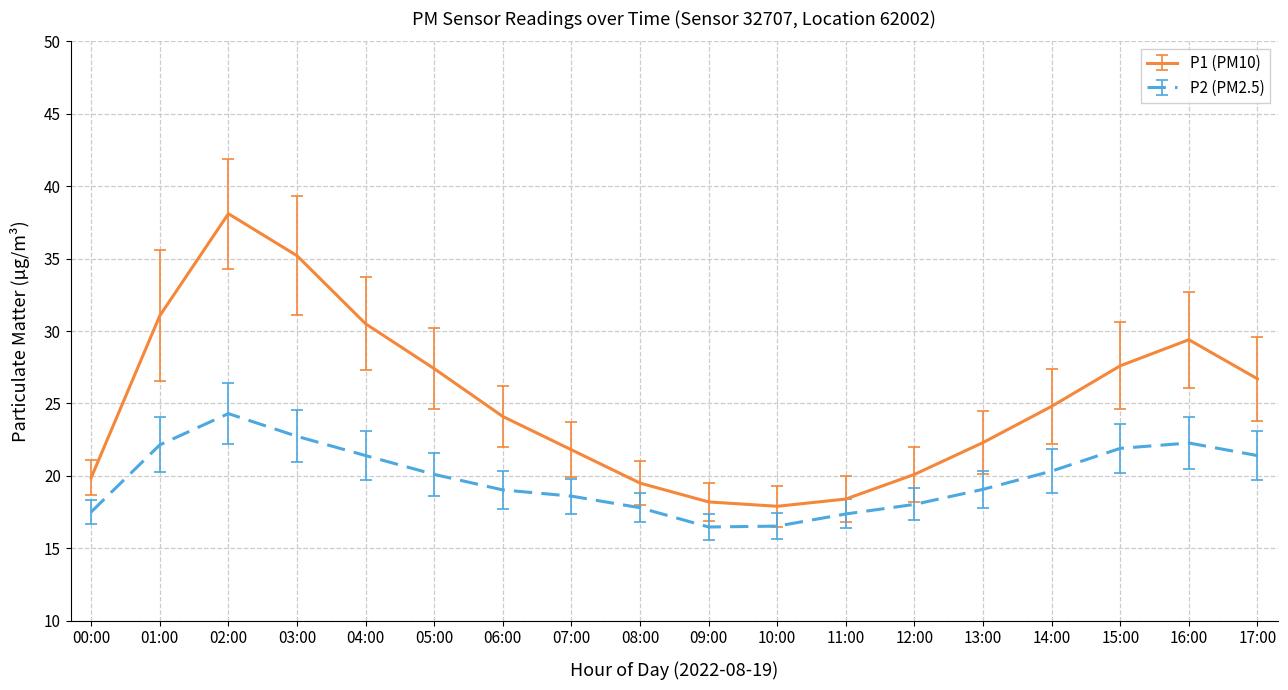

Between 00:00 and 12:00, which series saw the biggest shift?

P2 (PM2.5)